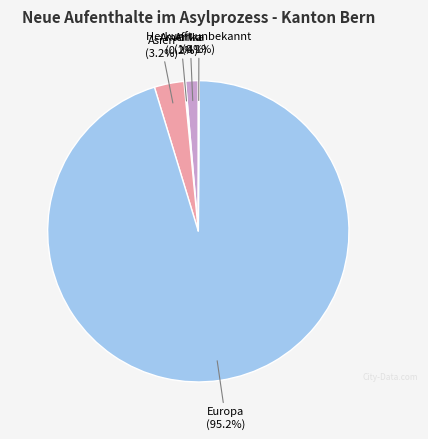

Is there a majority slice in this chart?

Yes